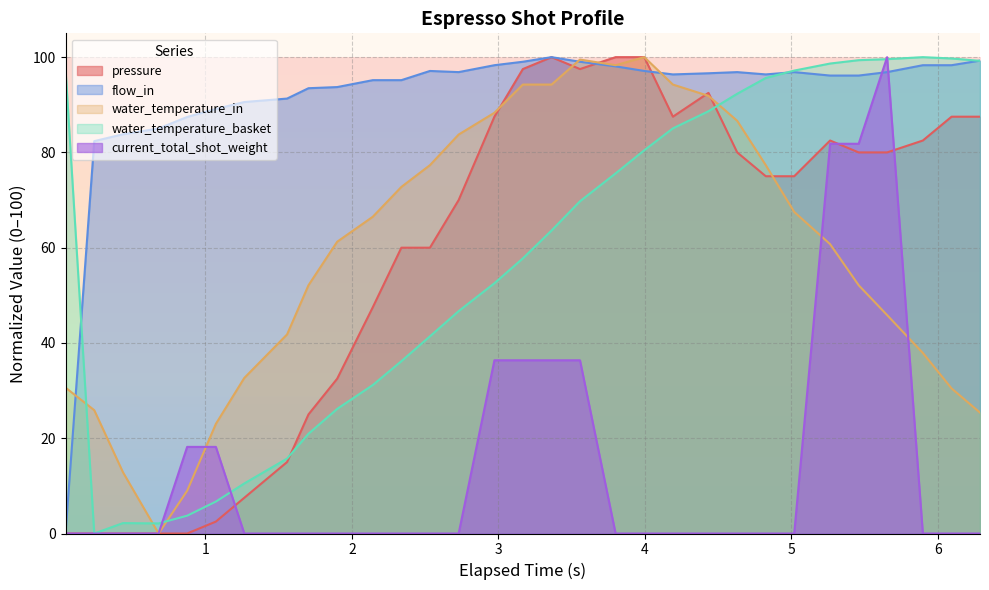

What is the value of the water_temperature_basket point at the 19th from the left?

75.6